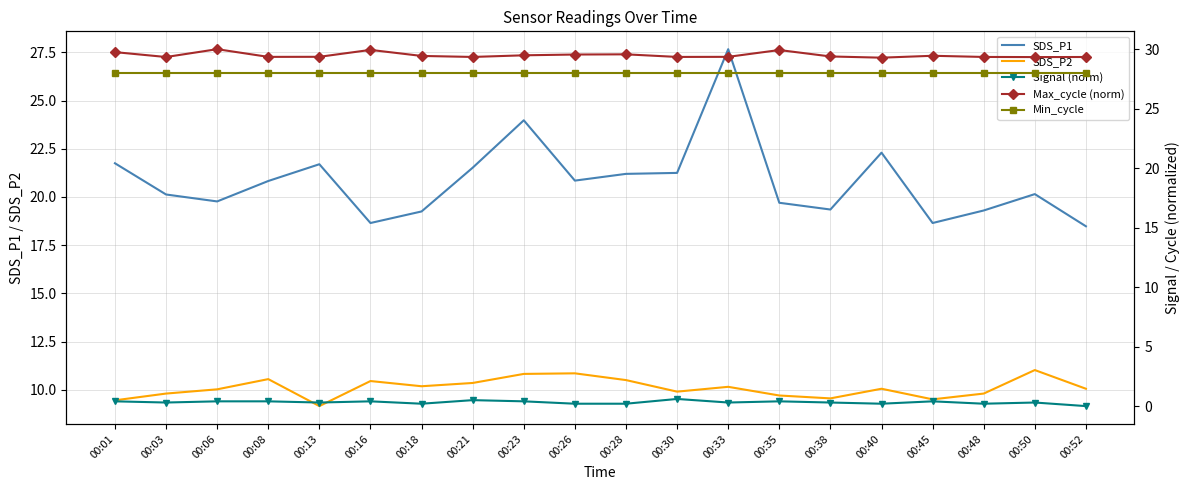

Between 00:13 and 00:33, which series saw the biggest shift?

SDS_P1